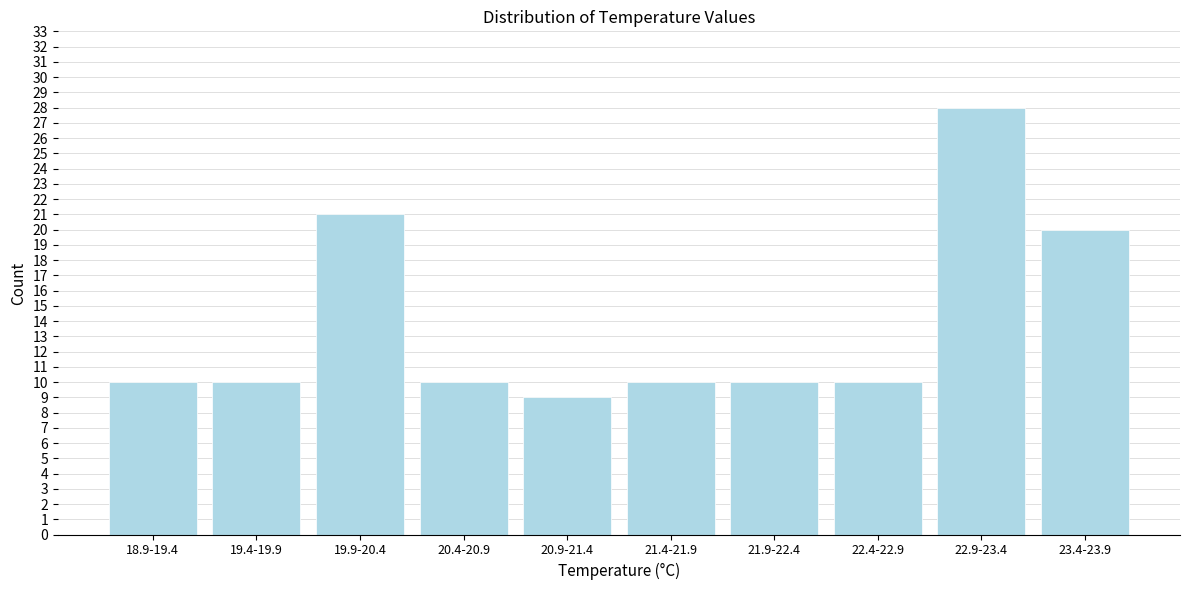

Reading left to right, what are all the values shown in this chart?

10	10	21	10	9	10	10	10	28	20